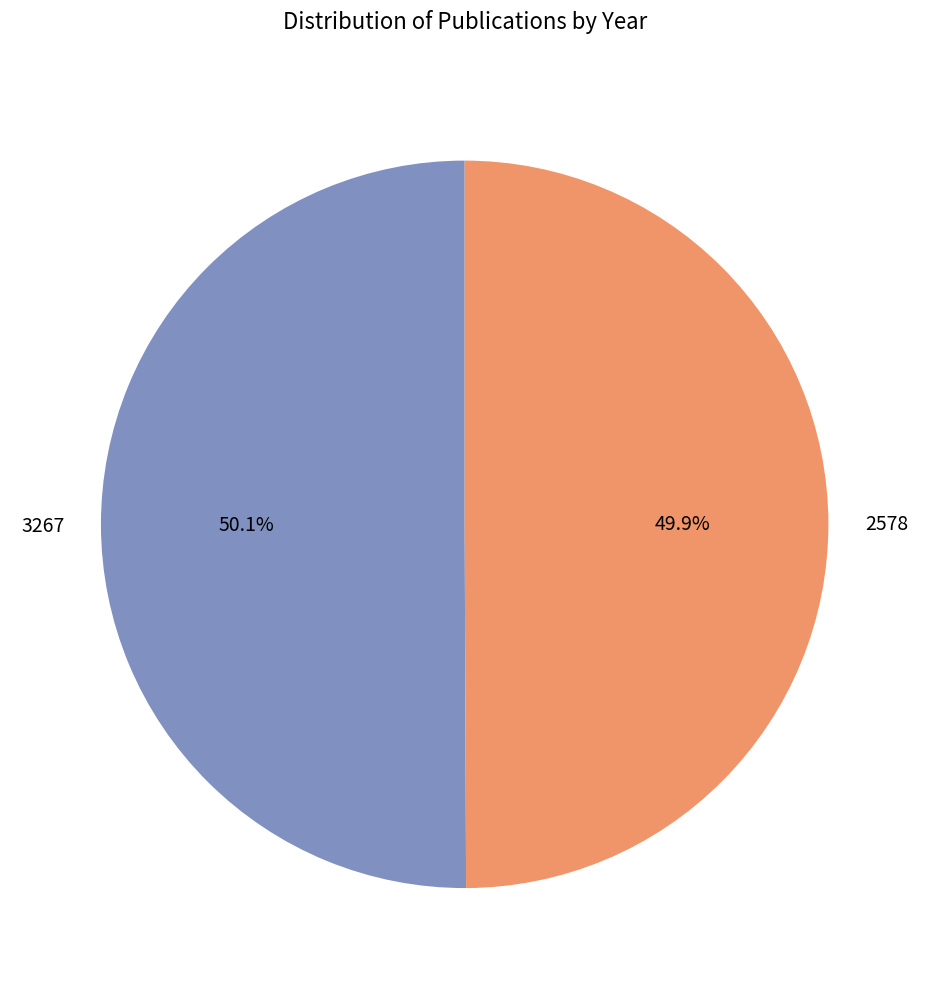

Approximately how many times larger is the value at 2578 compared to 3267?

1.0